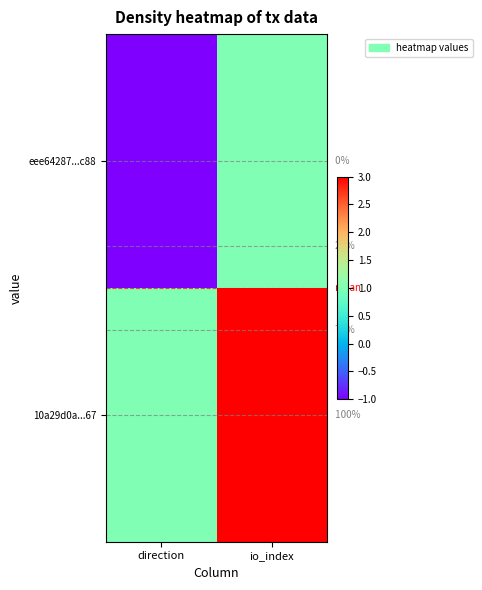

Which series changed the most between direction and io_index?

eee64287...c88